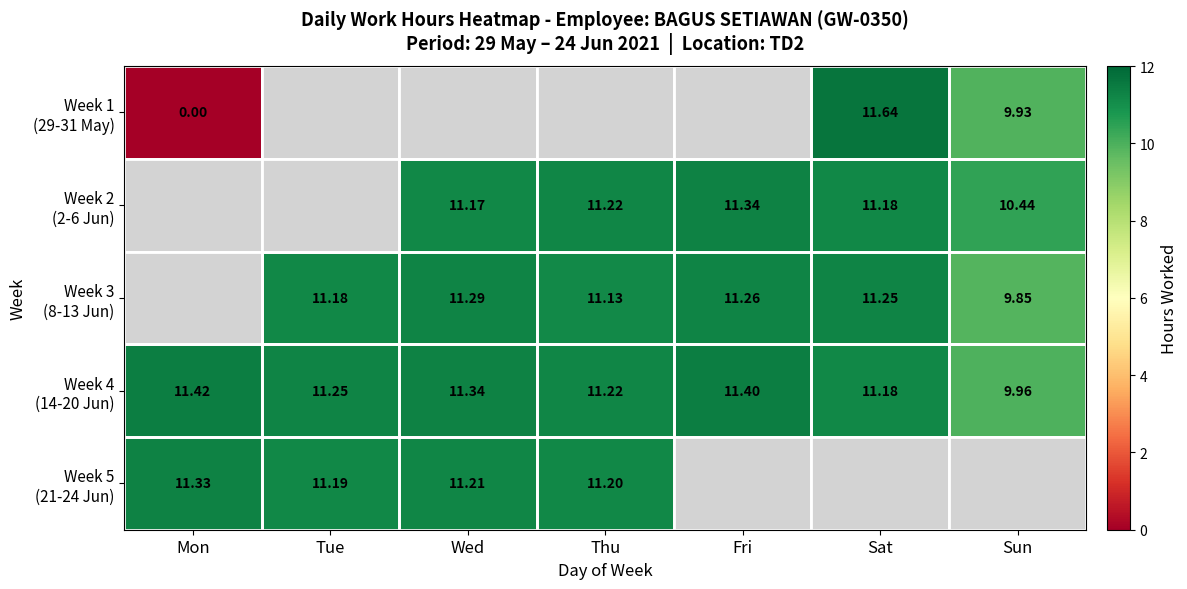

At how many categories does at least one series exceed 11?

6